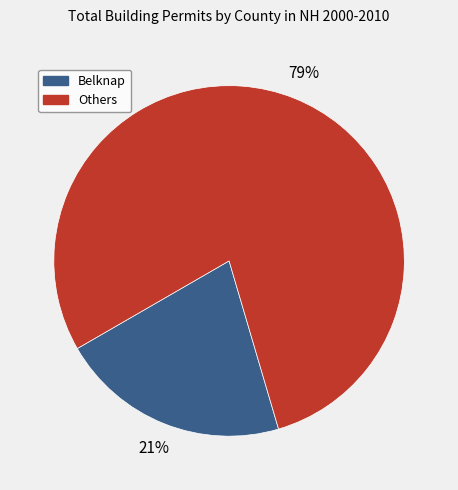

To the nearest percent, what is the difference between the largest and smallest slice percentages?

58%